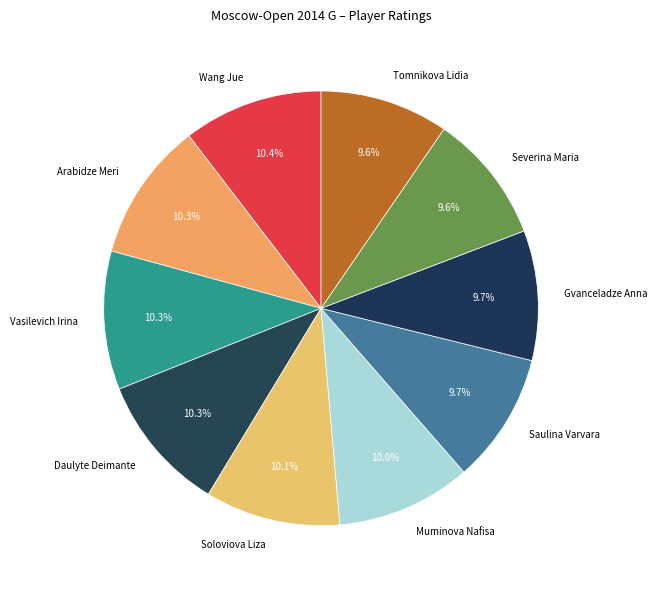

Do Wang Jue and Severina Maria together represent more than half of the pie?

No